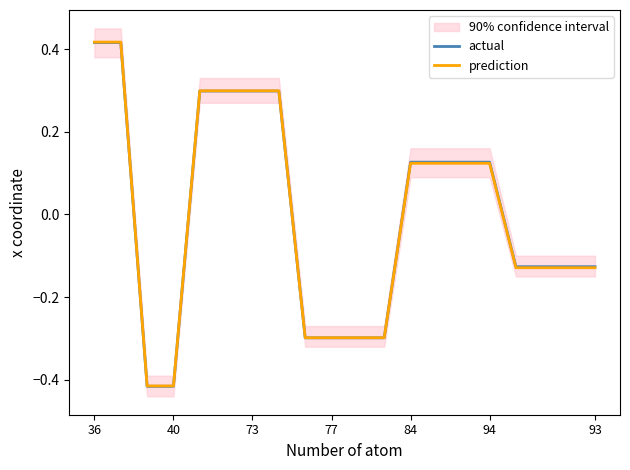

True or false: prediction has more than 0 points higher than both neighbors.

False